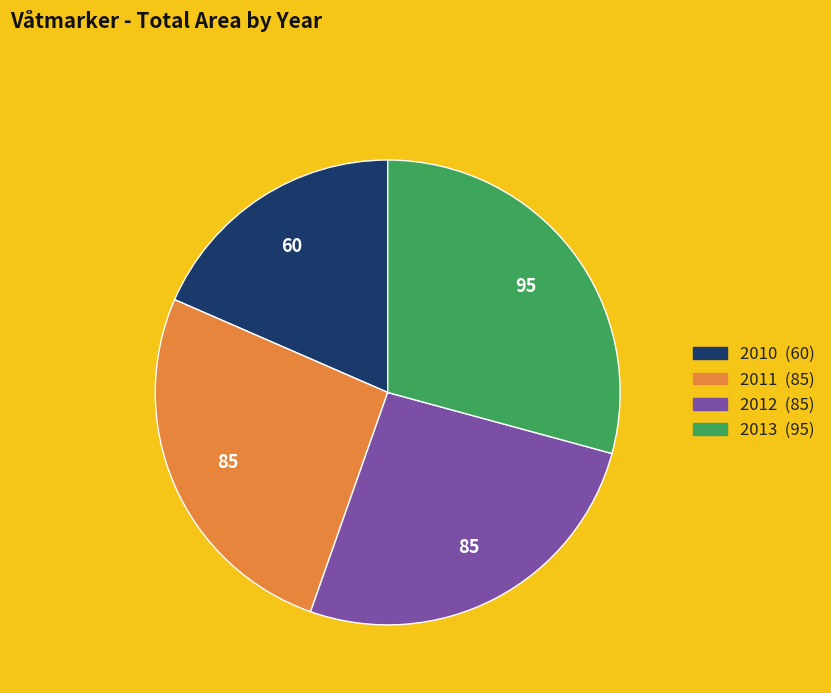

Which slice is the largest?

2013